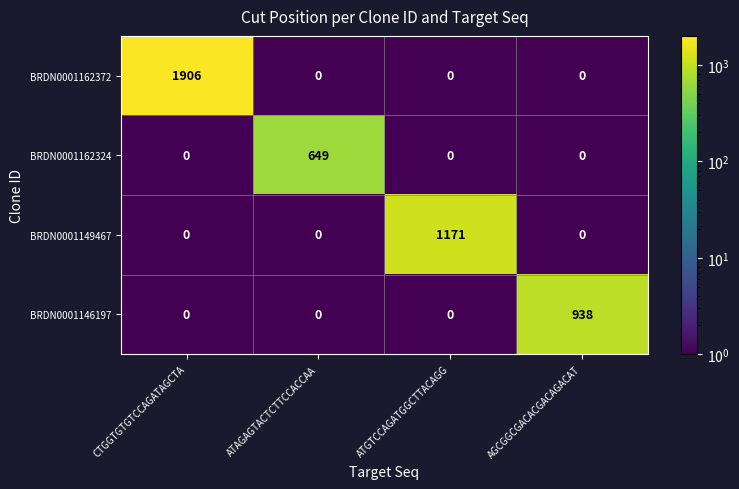

Reading right to left, what are all the values shown in this chart?

BRDN0001162372: 0	0	0	1906
BRDN0001162324: 0	0	649	0
BRDN0001149467: 0	1171	0	0
BRDN0001146197: 938	0	0	0